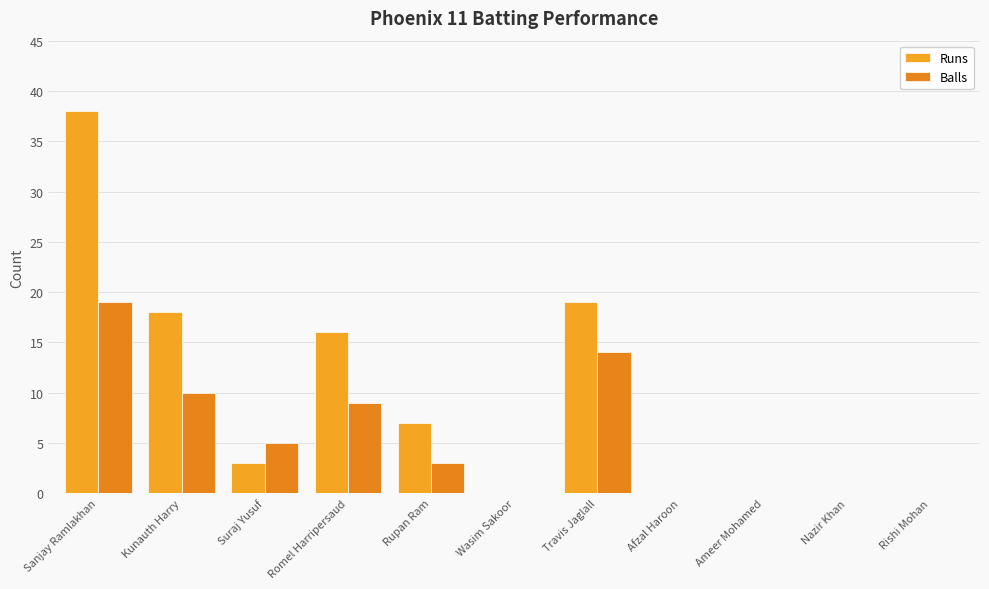

At which label does Runs reach its peak?

Sanjay Ramlakhan